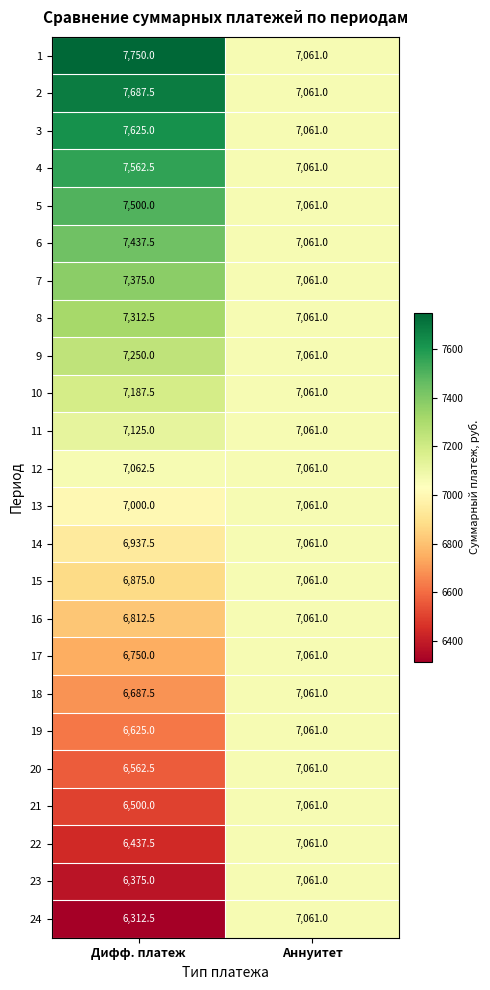

Between Дифф. платеж and Аннуитет, which series saw the biggest shift?

24